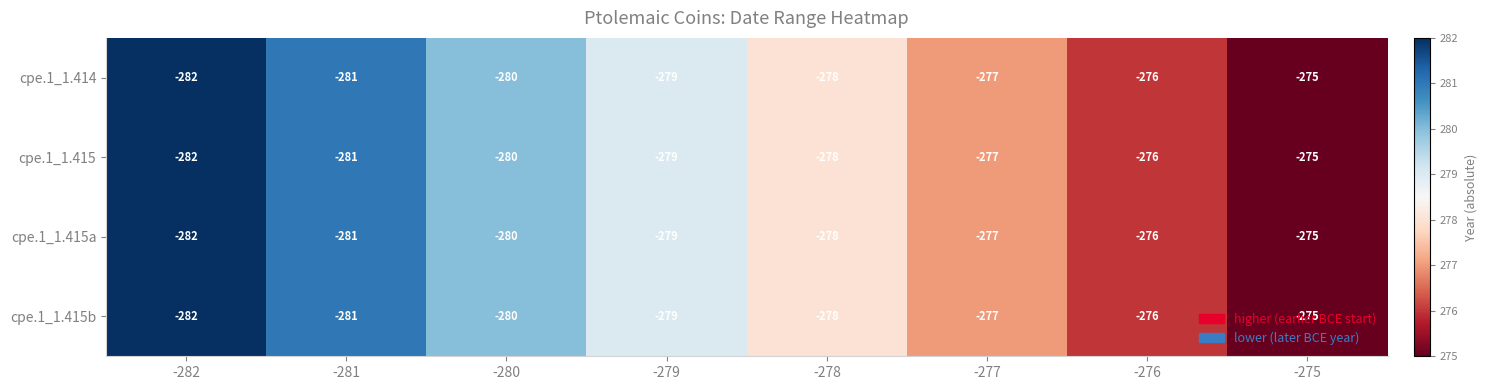

The value of cpe.1_1.415a at -281 is -281. True or false?

True